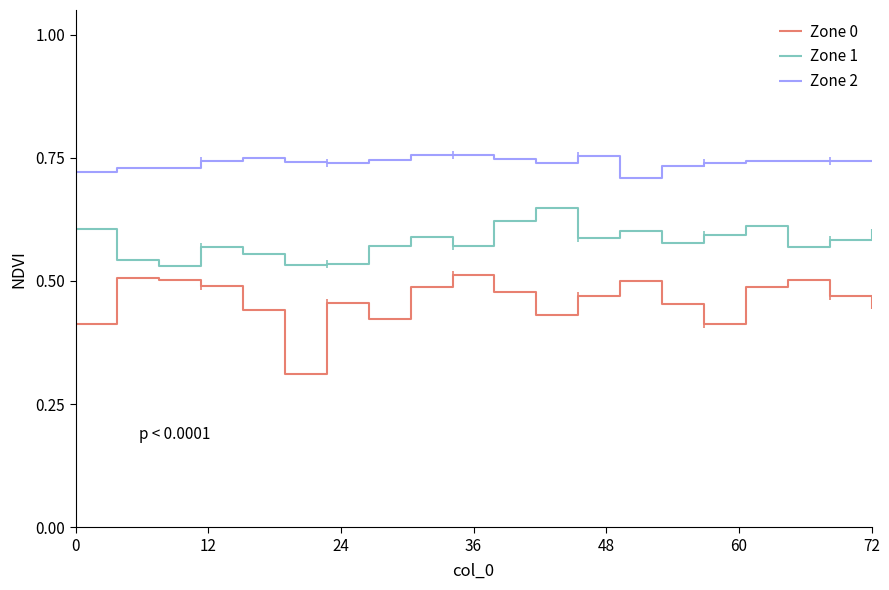

True or false: Zone 1 and Zone 2 intersect in this chart.

False